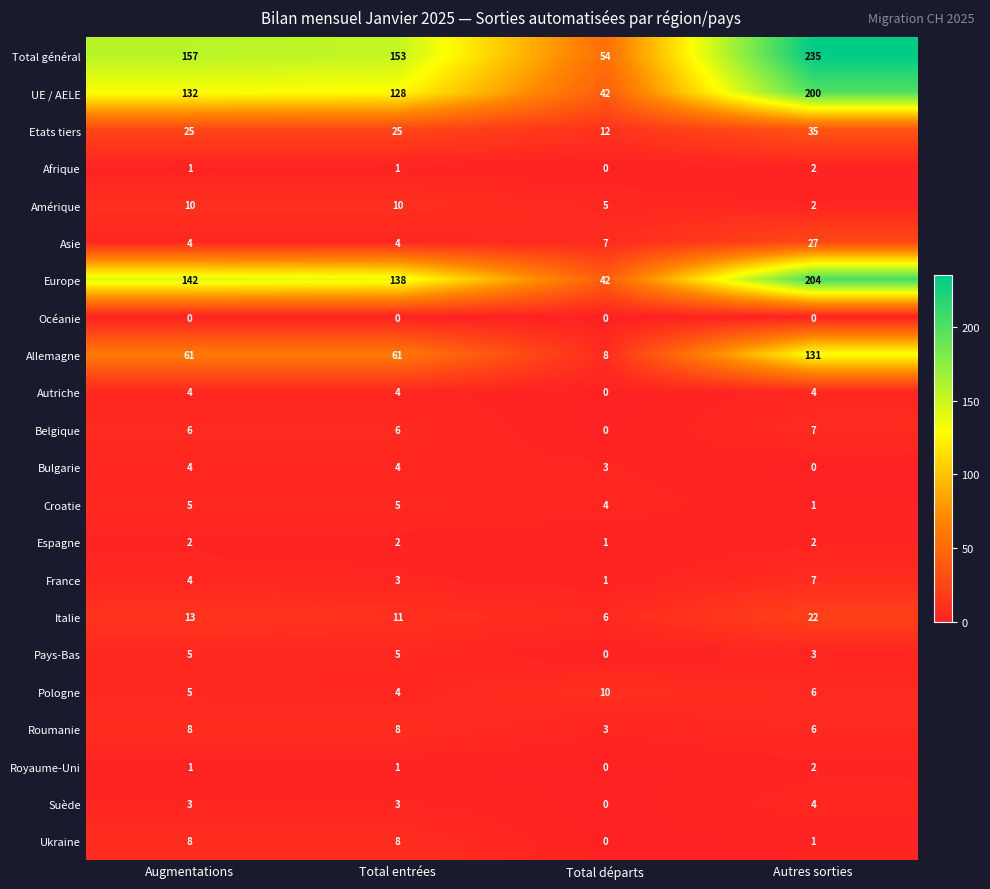

How many distinct data groups are displayed?

22